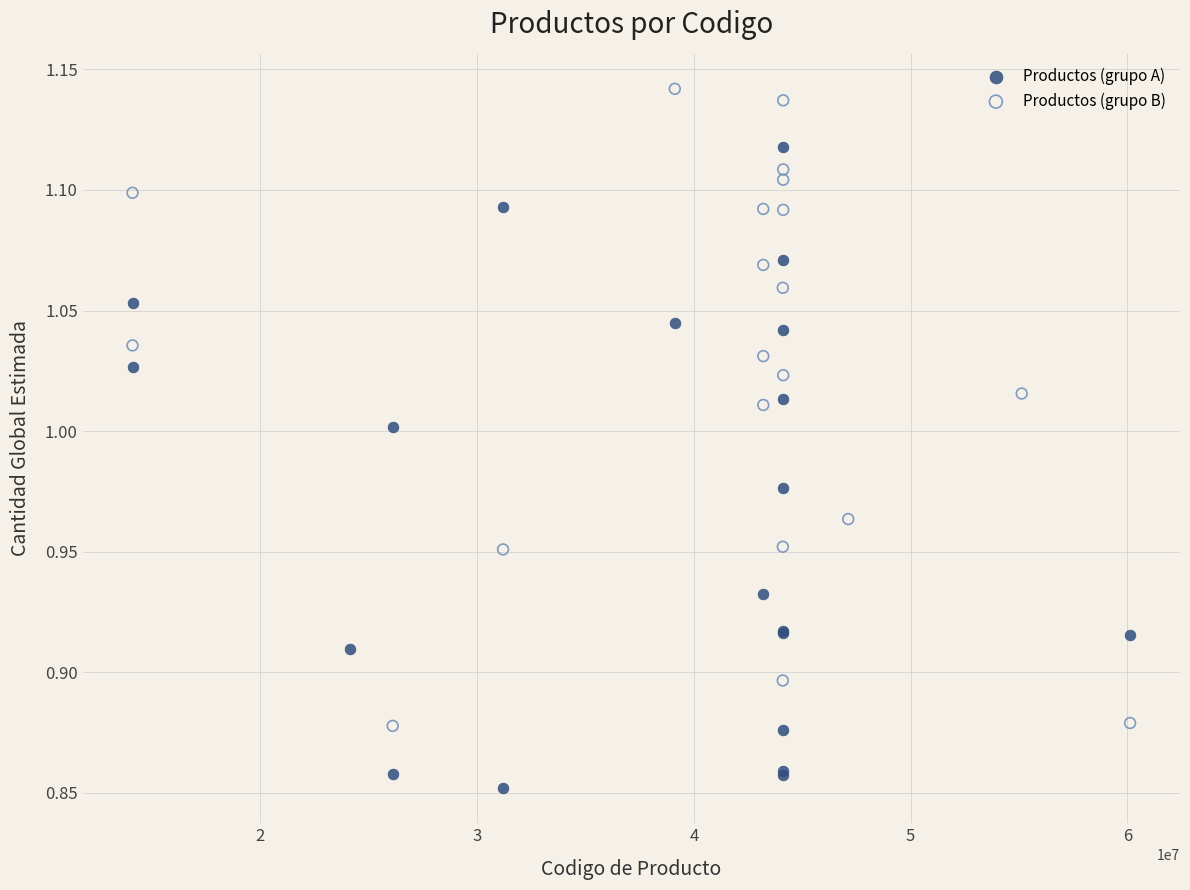

Which series reaches the maximum Y coordinate?

Productos (grupo B)